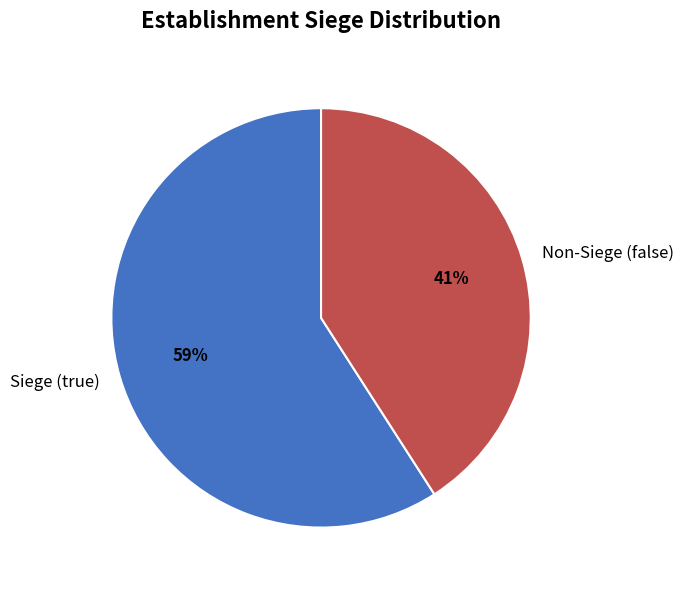

To the nearest percent, what is the average slice percentage?

50%